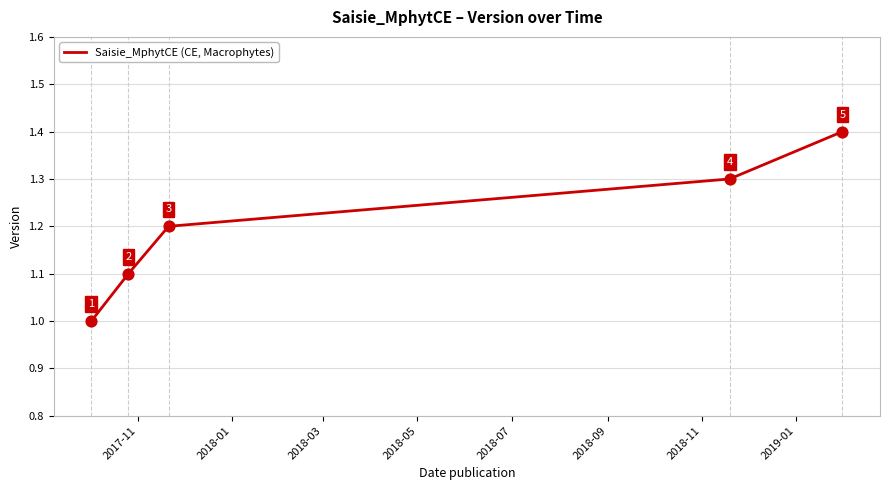

What is the minimum value shown in the chart?

1.0